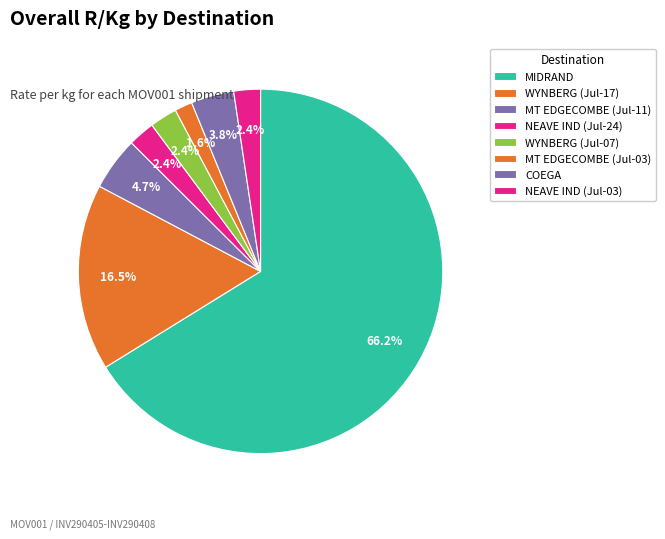

Count the number of slices in the pie.

8